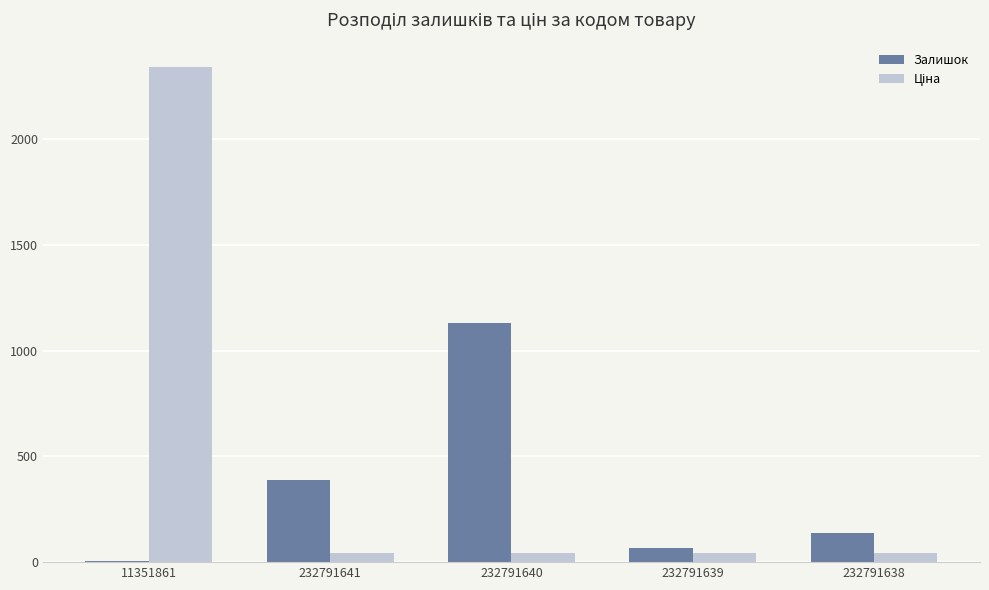

At which category is the sum across all series the highest?

11351861